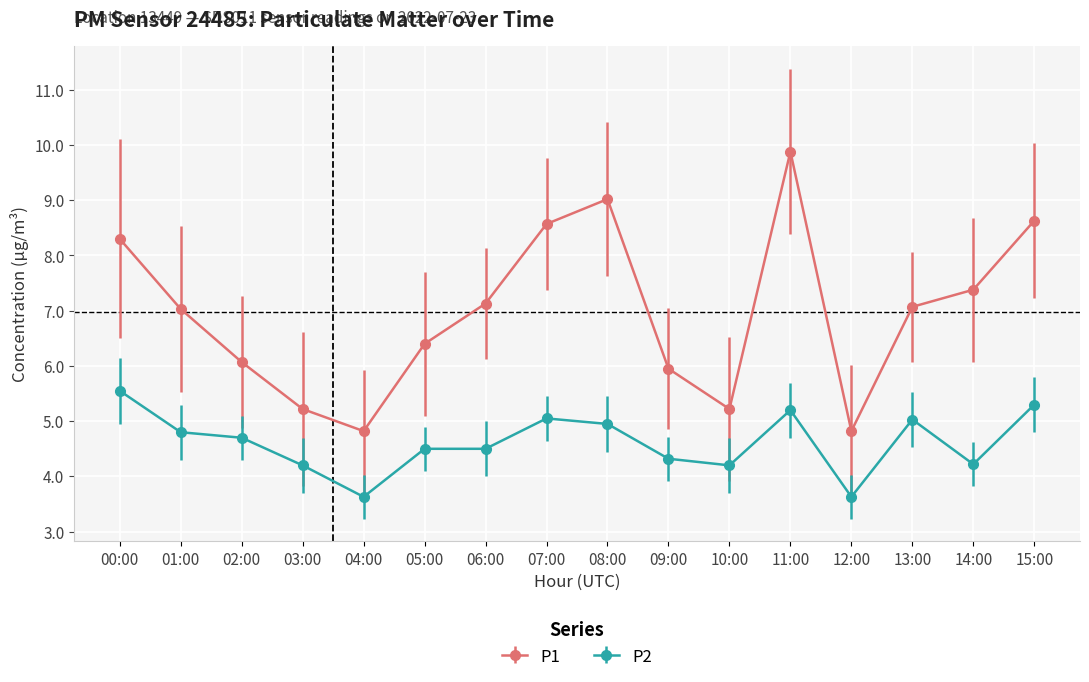

Is it true that P1 equals 14.7 at 11:00?

False